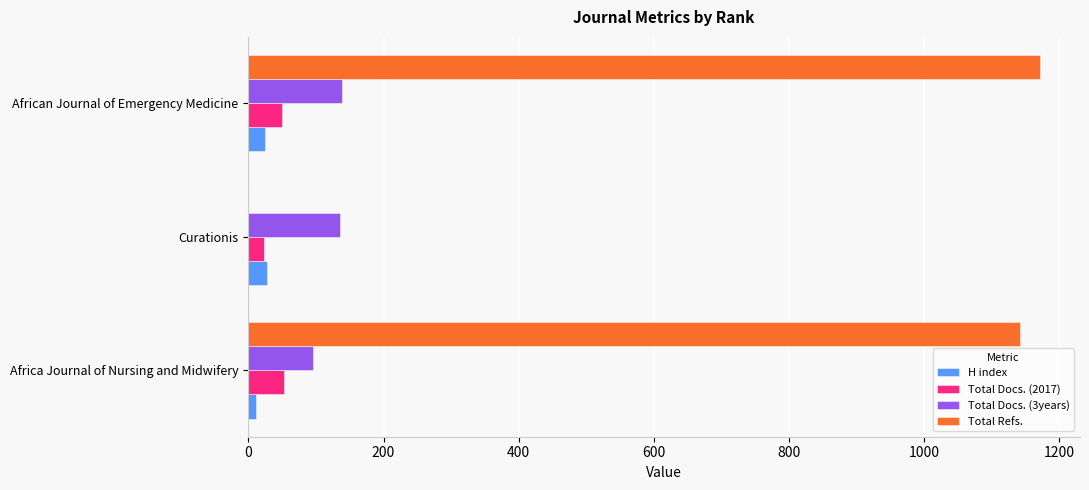

Between Africa Journal of Nursing and Midwifery and Curationis, which series saw the biggest shift?

Total Refs.